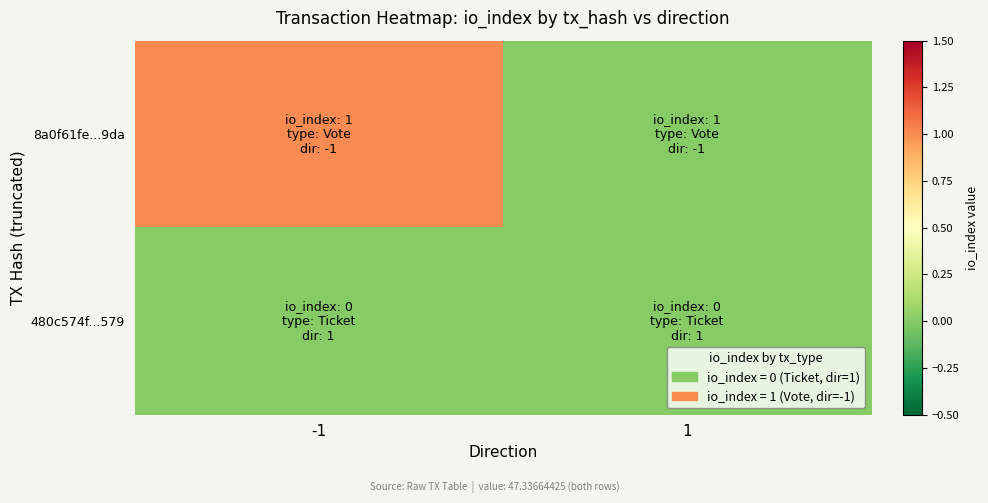

How many data points does each series have?

2